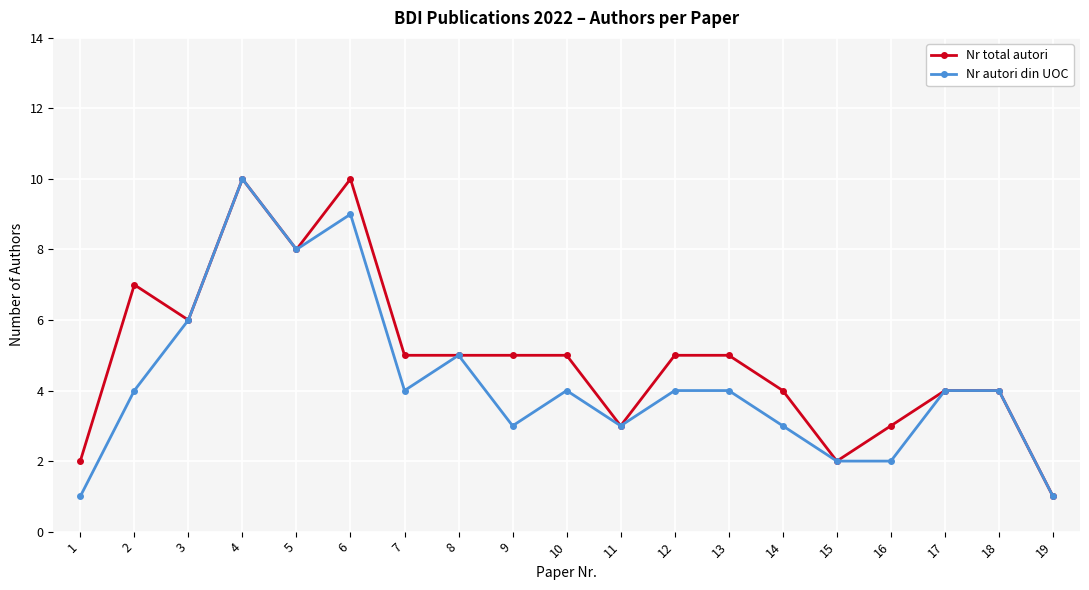

At which label does Nr total autori first exceed 5?

2